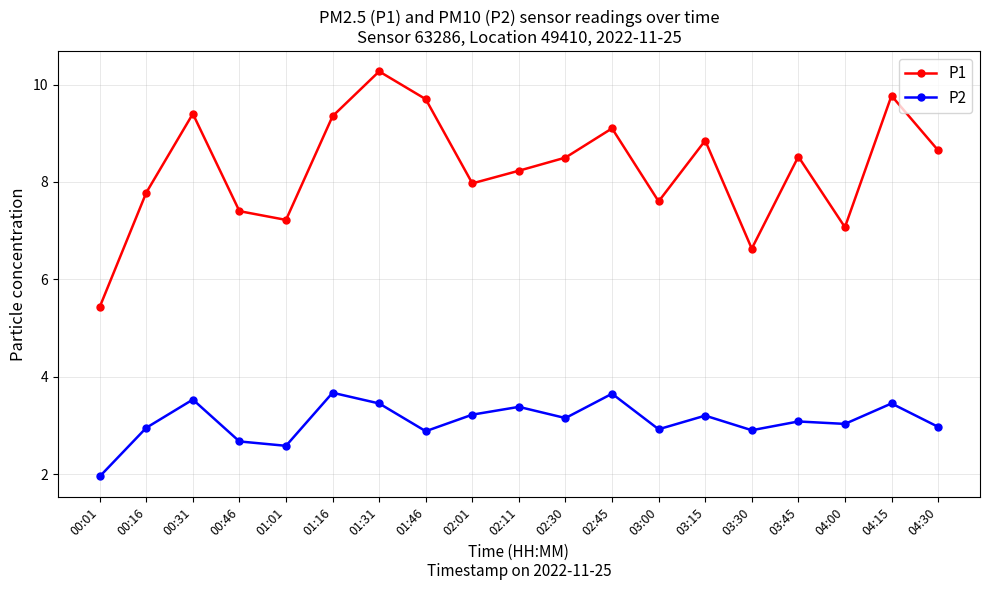

The P1 series shows 2.8 at 03:15. True or false?

False